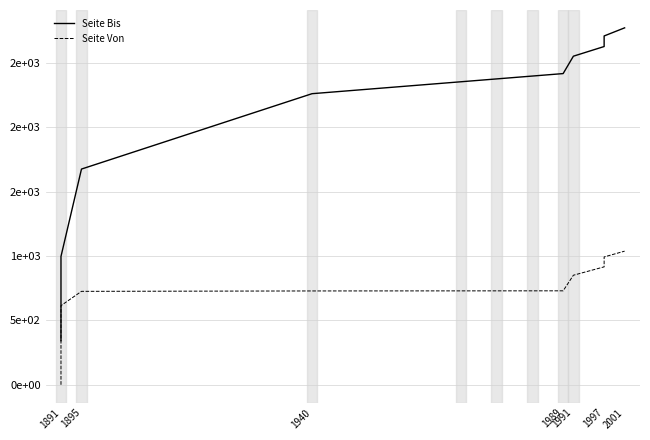

Is this an area chart (filled region under the line)?

No